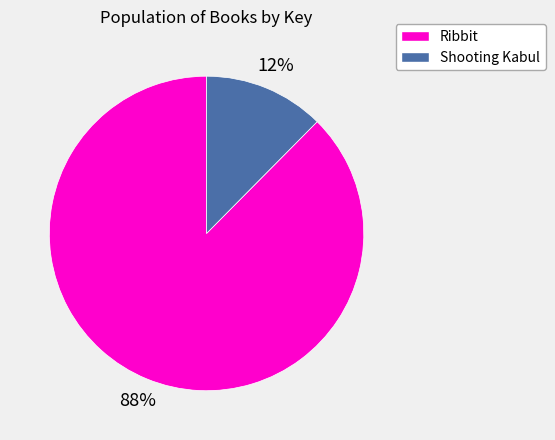

How many segments does this pie chart have?

2